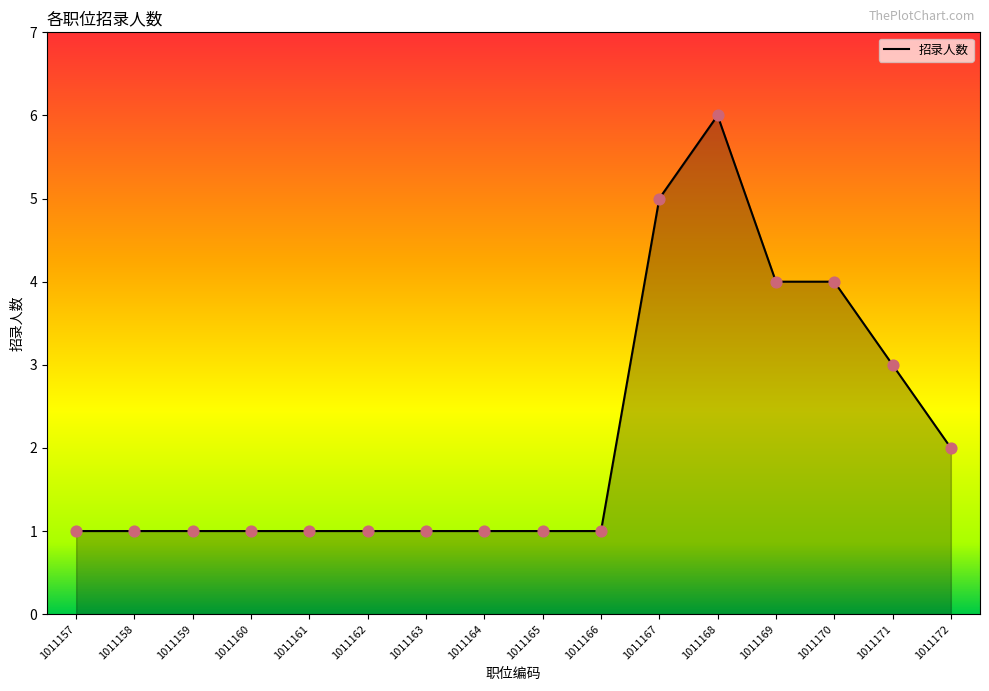

What is the change in value from 1011161 to 1011172?

+1